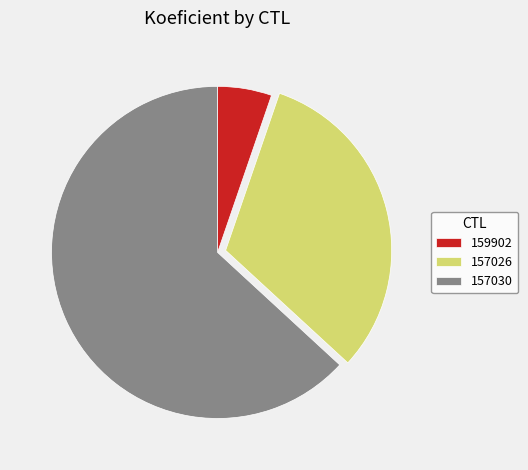

Is it true that 157030 is 63% of the pie?

True